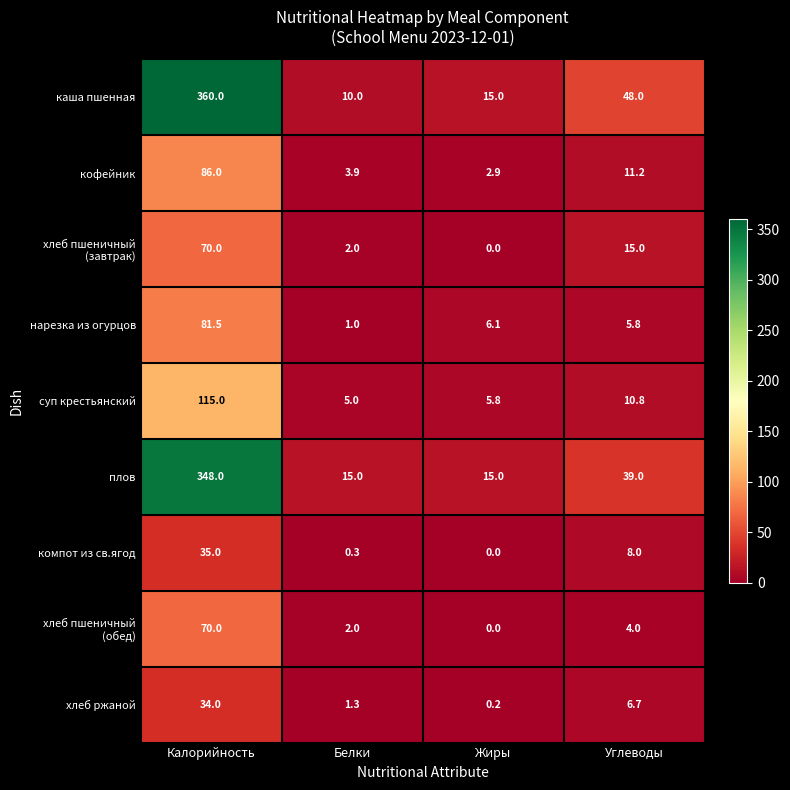

Is it true that суп крестьянский equals 7.9 at Белки?

False